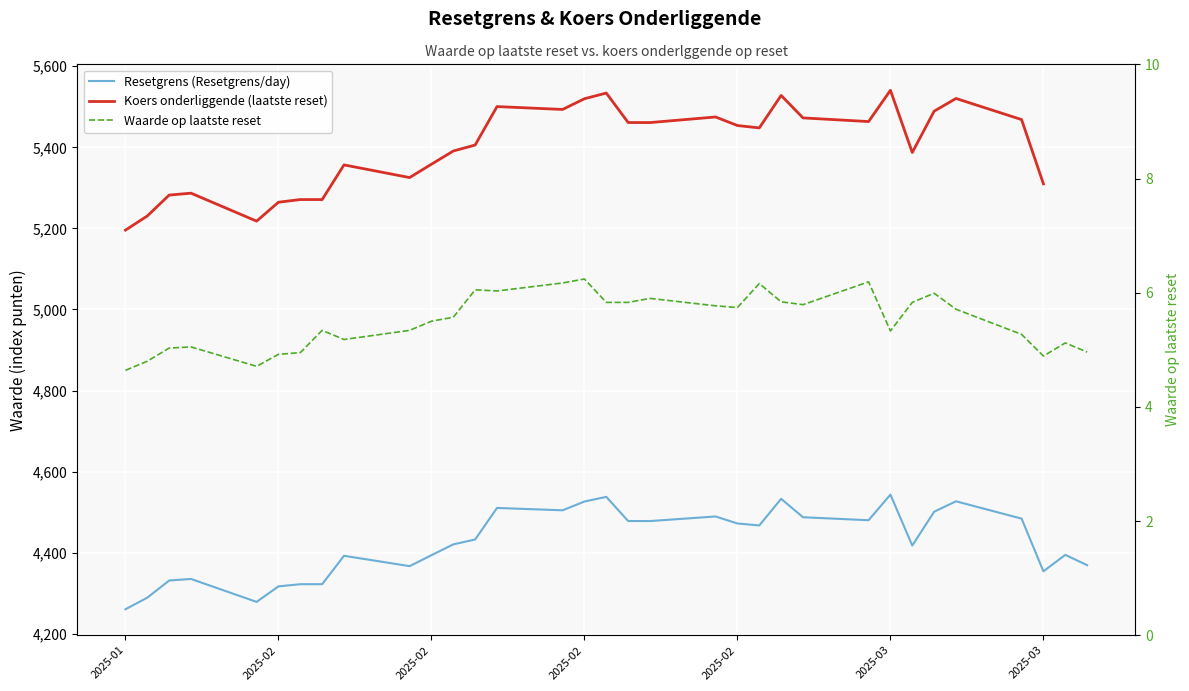

In Koers onderliggende (laatste reset), how many points are lower than both neighbors (excluding endpoints)?

7